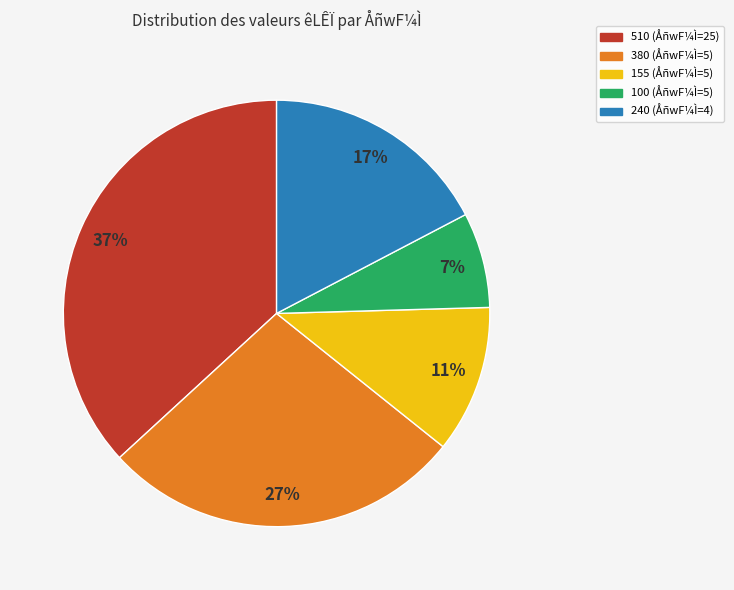

Does 155 (ÅñwF¼Ì=5) represent more than half of the total?

No